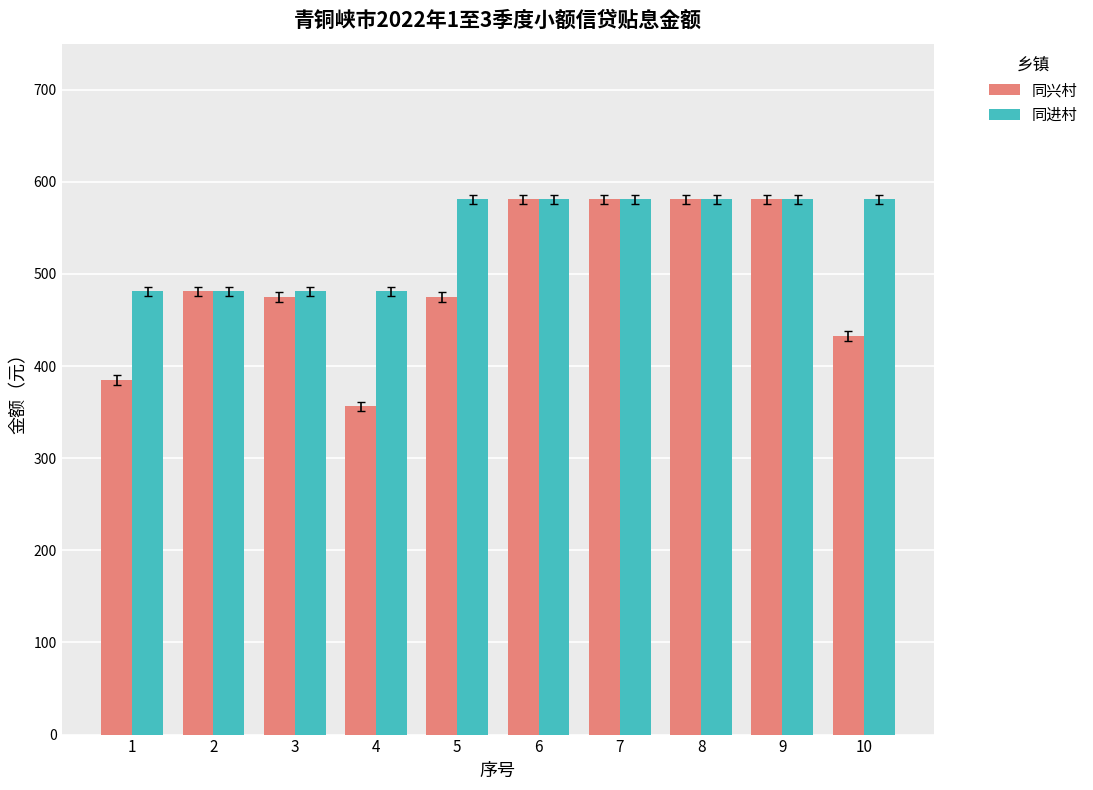

Is it true that 同兴村 equals 581.2 at 6?

True